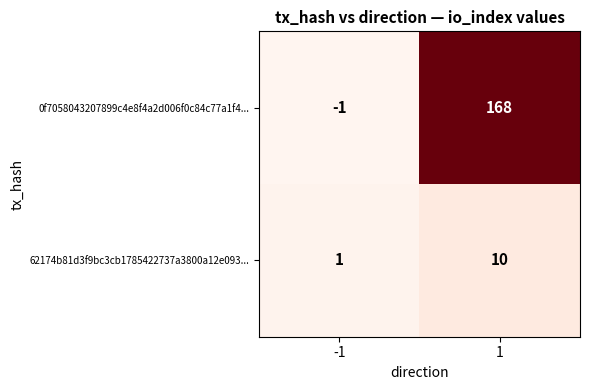

What is the spread (max minus min) of values at -1?

2